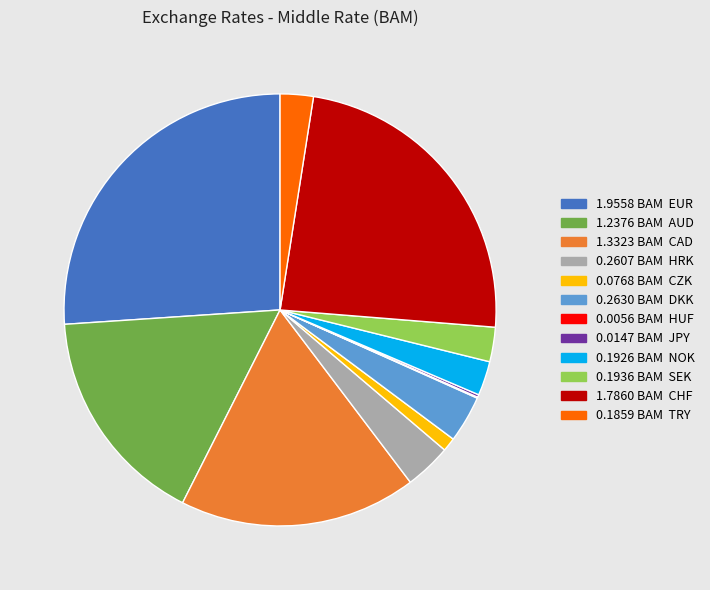

Is there a majority slice in this chart?

No